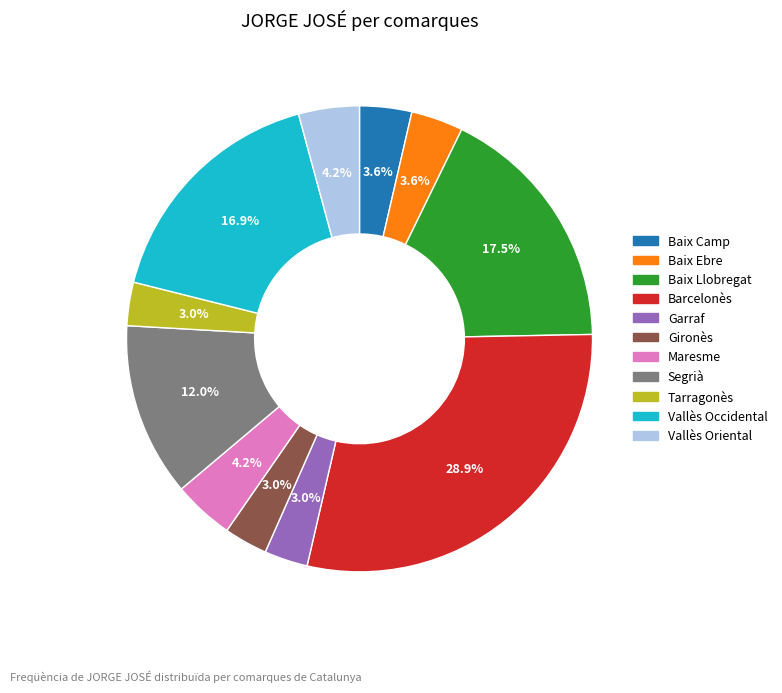

How many segments does this pie chart have?

11